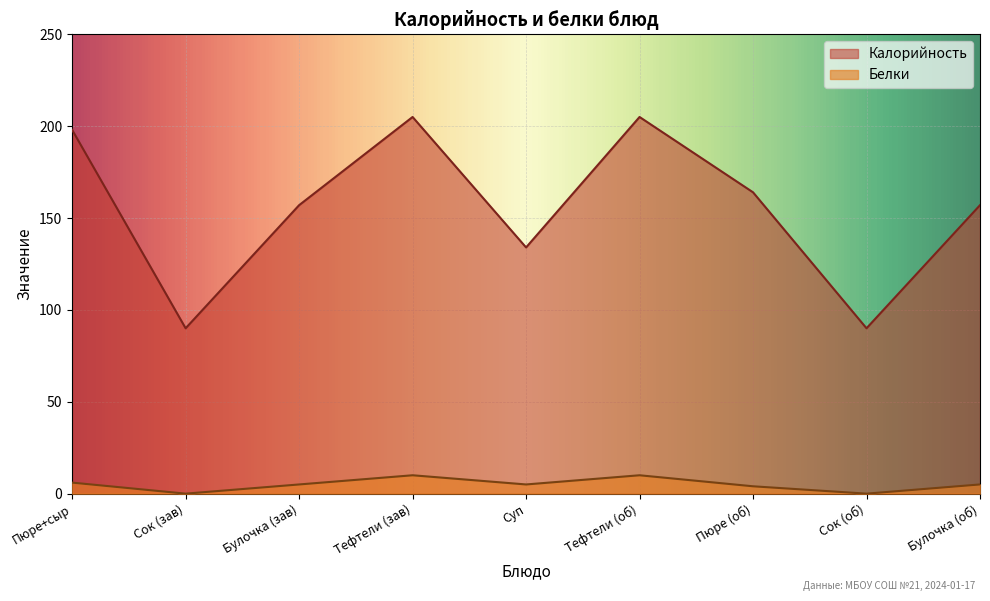

At which category does Белки reach its first local peak?

Тефтели (зав)